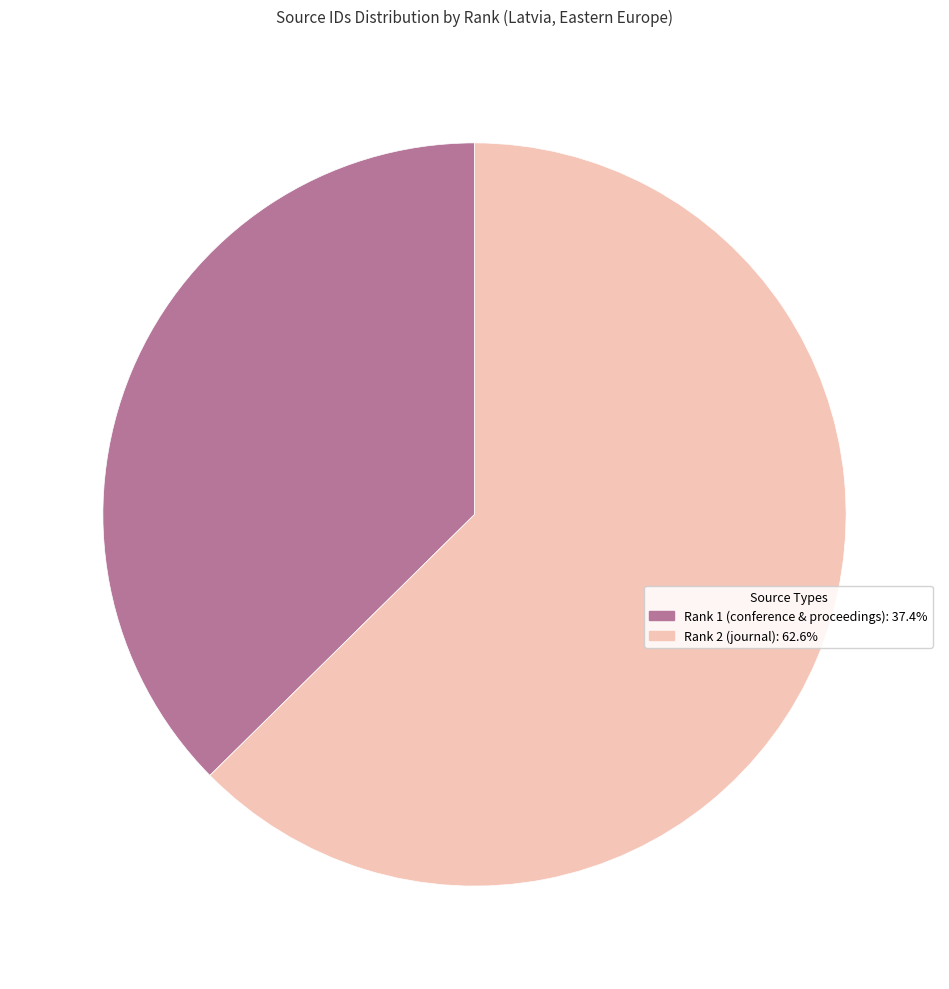

Is the sum of Rank 2 (journal): 62.6% and Rank 1 (conference & proceedings): 37.4% greater than half?

Yes